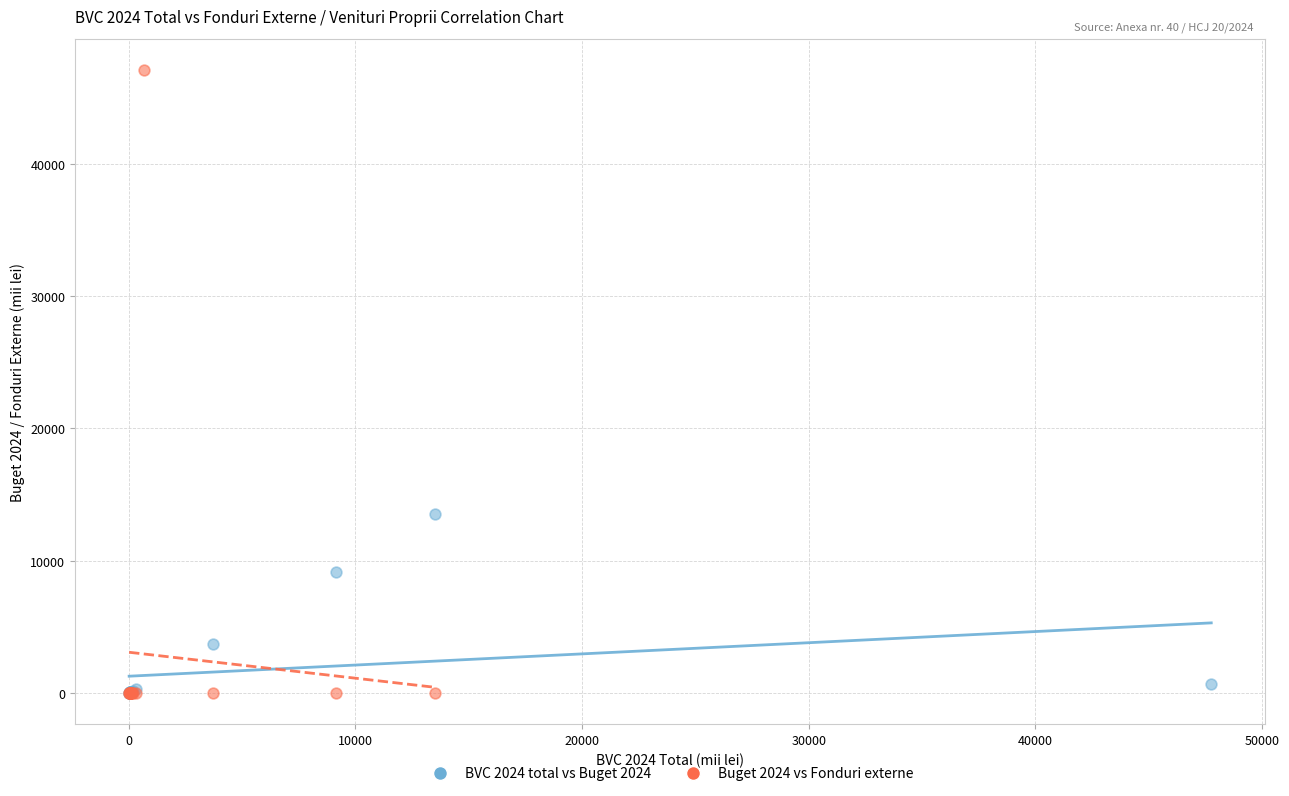

Which series has the widest spread of Y values?

Buget 2024 vs Fonduri externe